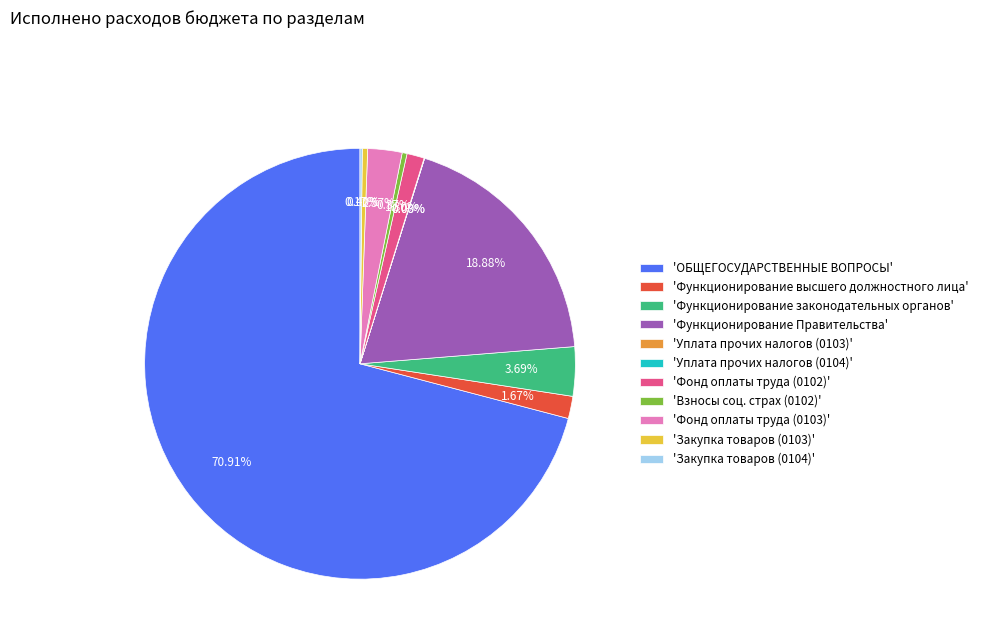

Which slice is the largest?

'ОБЩЕГОСУДАРСТВЕННЫЕ ВОПРОСЫ'